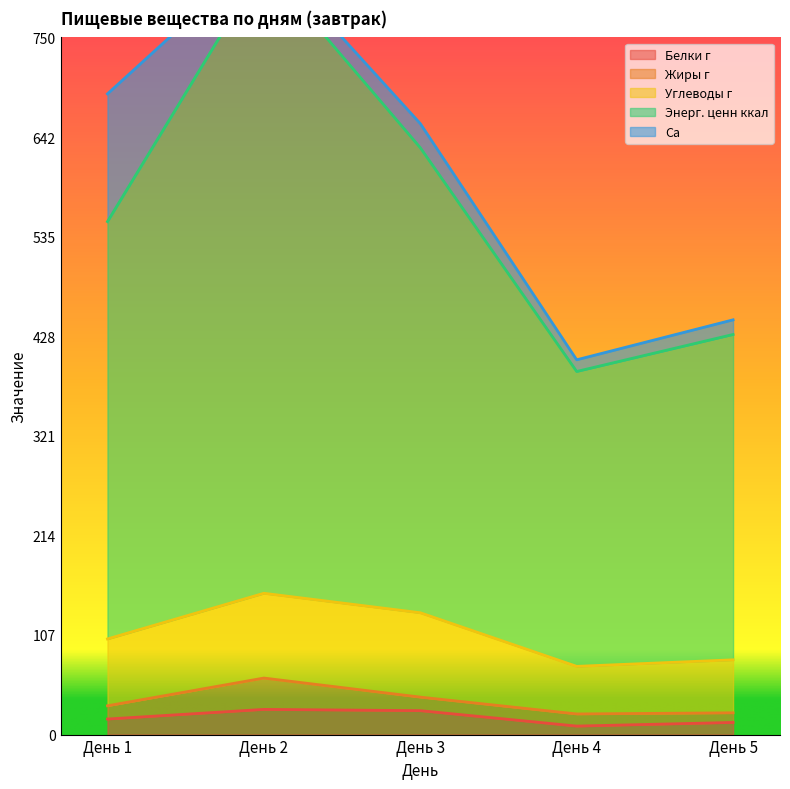

Which series has the largest total across all categories?

Энерг. ценн ккал